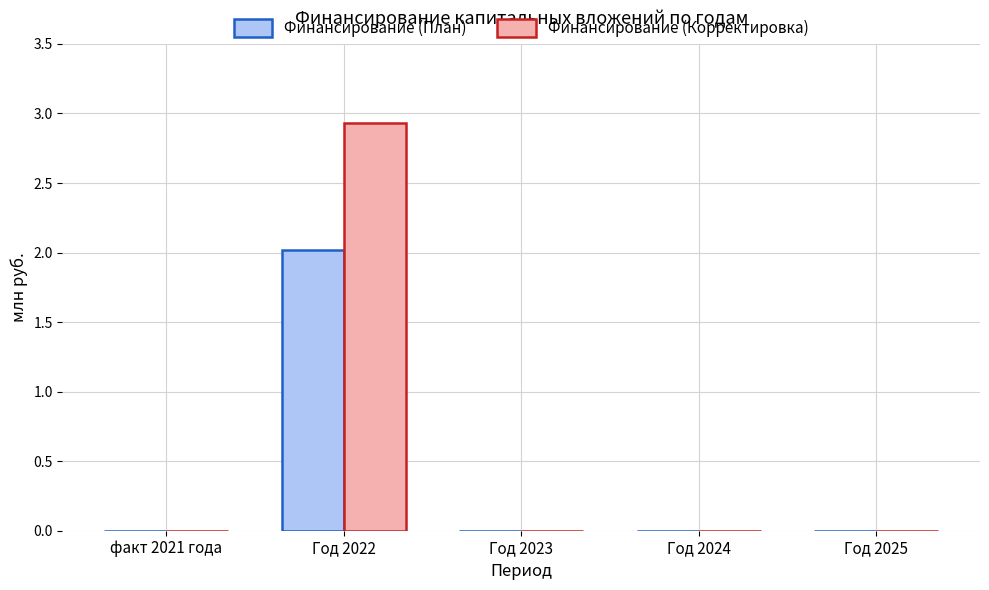

True or false: Финансирование (Корректировка) has a value of 1.7 at факт 2021 года.

False